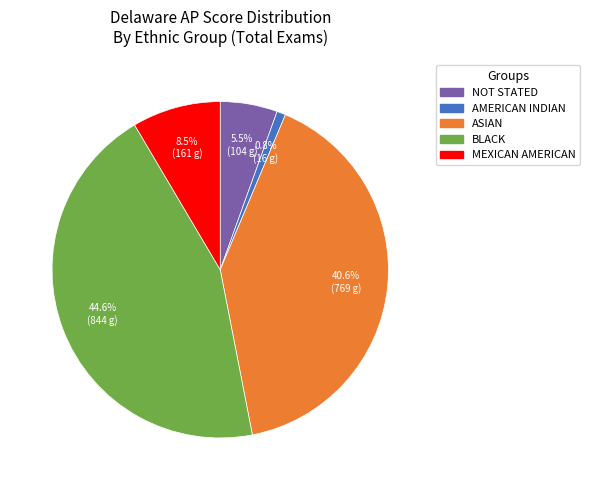

Is there any slice that represents more than half of the pie?

No